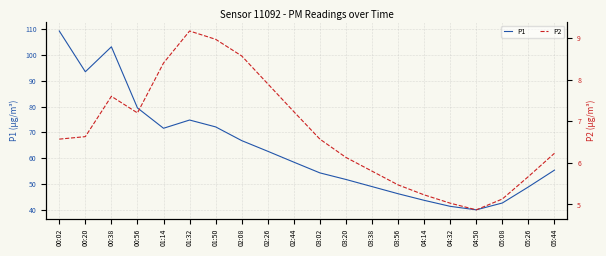

True or false: P1 and P2 intersect in this chart.

False